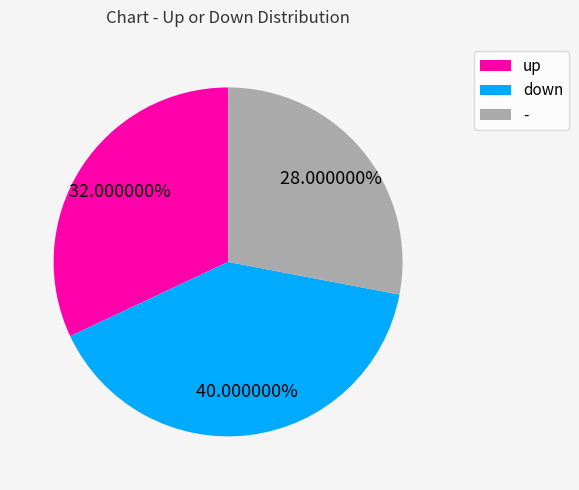

The down slice represents 29% of the pie. True or false?

False